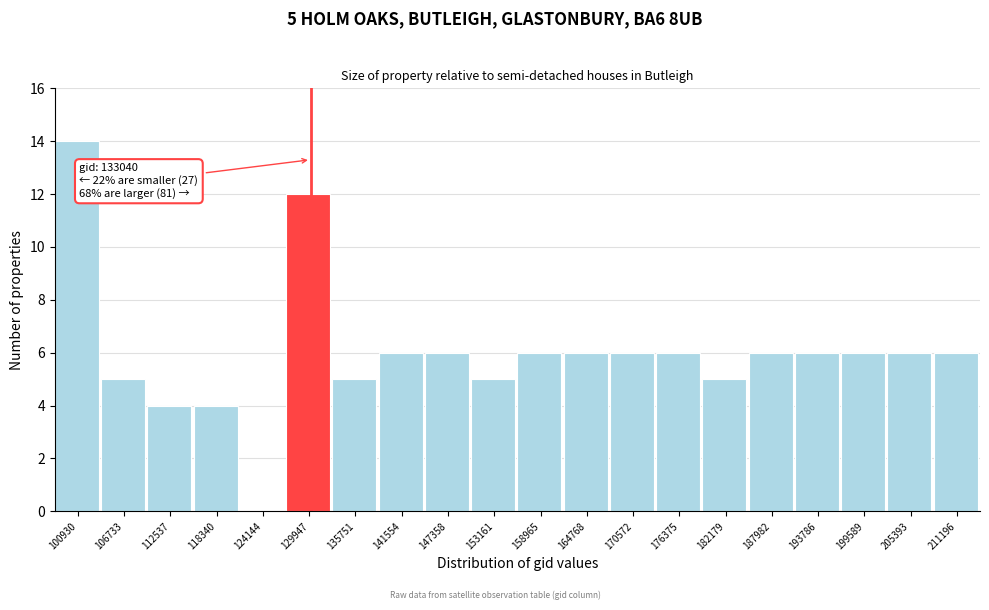

Reading left to right, what are all the values shown in this chart?

100930=14	106733=5	112537=4	118340=4	124144=0	129947=12	135751=5	141554=6	147358=6	153161=5	158965=6	164768=6	170572=6	176375=6	182179=5	187982=6	193786=6	199589=6	205393=6	211196=6